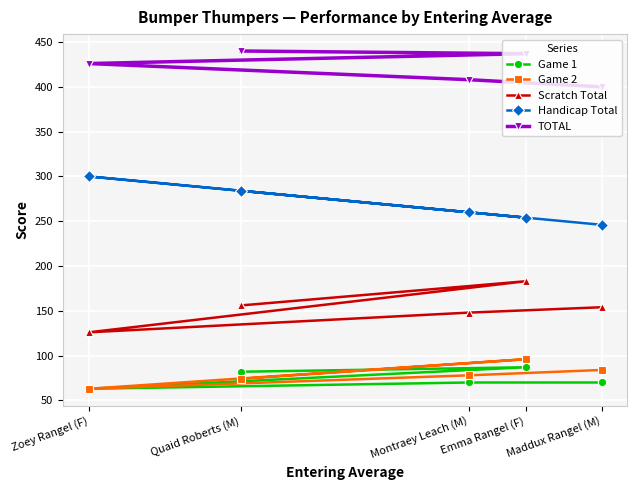

Reading left to right, extract all data points from this chart.

Game 1: Zoey Rangel (F)=63	Quaid Roberts (M)=82	Montraey Leach (M)=70	Emma Rangel (F)=87	Maddux Rangel (M)=70
Game 2: Zoey Rangel (F)=63	Quaid Roberts (M)=74	Montraey Leach (M)=78	Emma Rangel (F)=96	Maddux Rangel (M)=84
Scratch Total: Zoey Rangel (F)=126	Quaid Roberts (M)=156	Montraey Leach (M)=148	Emma Rangel (F)=183	Maddux Rangel (M)=154
Handicap Total: Zoey Rangel (F)=300	Quaid Roberts (M)=284	Montraey Leach (M)=260	Emma Rangel (F)=254	Maddux Rangel (M)=246
TOTAL: Zoey Rangel (F)=426	Quaid Roberts (M)=440	Montraey Leach (M)=408	Emma Rangel (F)=437	Maddux Rangel (M)=400